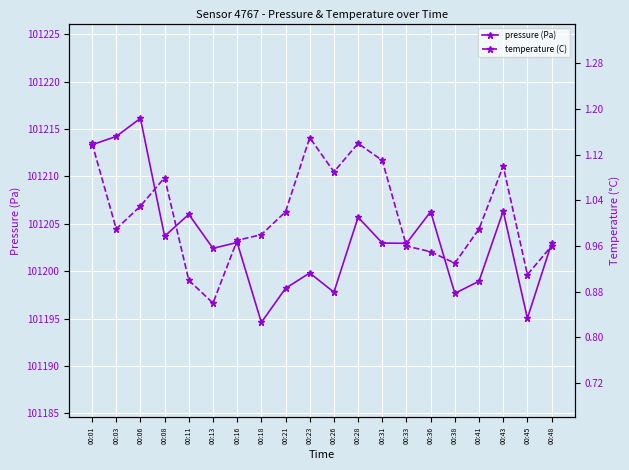

Is it true that temperature (C) equals 1.1 at 00:08?

True